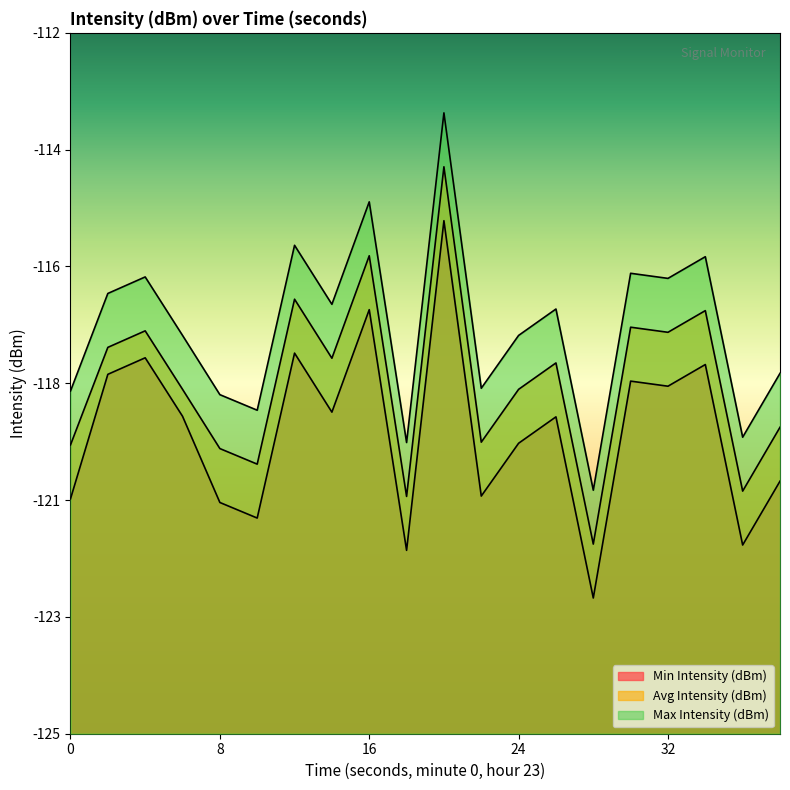

List the series in order of their overall mean, highest first.

Max Intensity (dBm), Avg Intensity (dBm), Min Intensity (dBm)